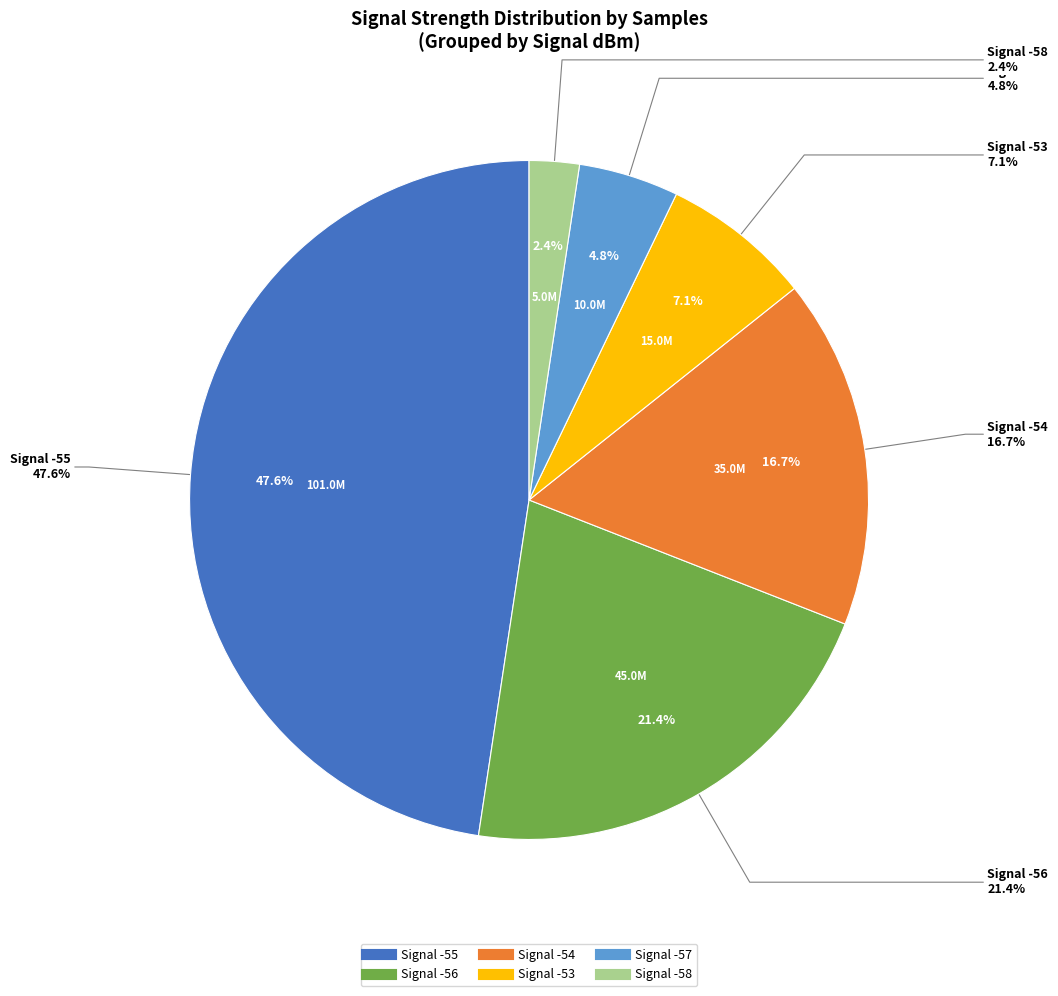

Is there a majority slice in this chart?

No